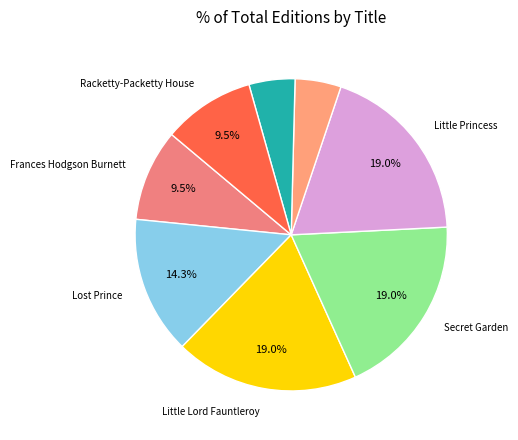

Is there any slice that represents more than half of the pie?

No